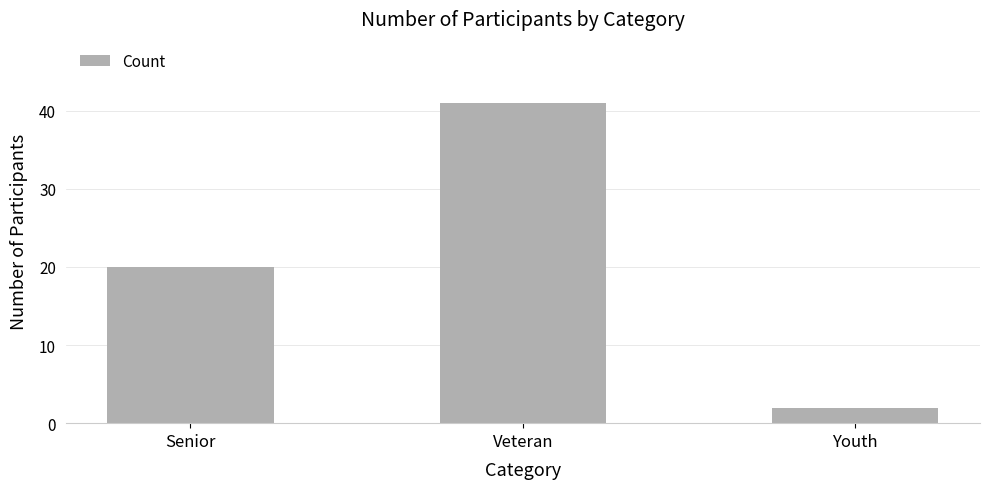

Where is the data nearest to the value 21?

Senior